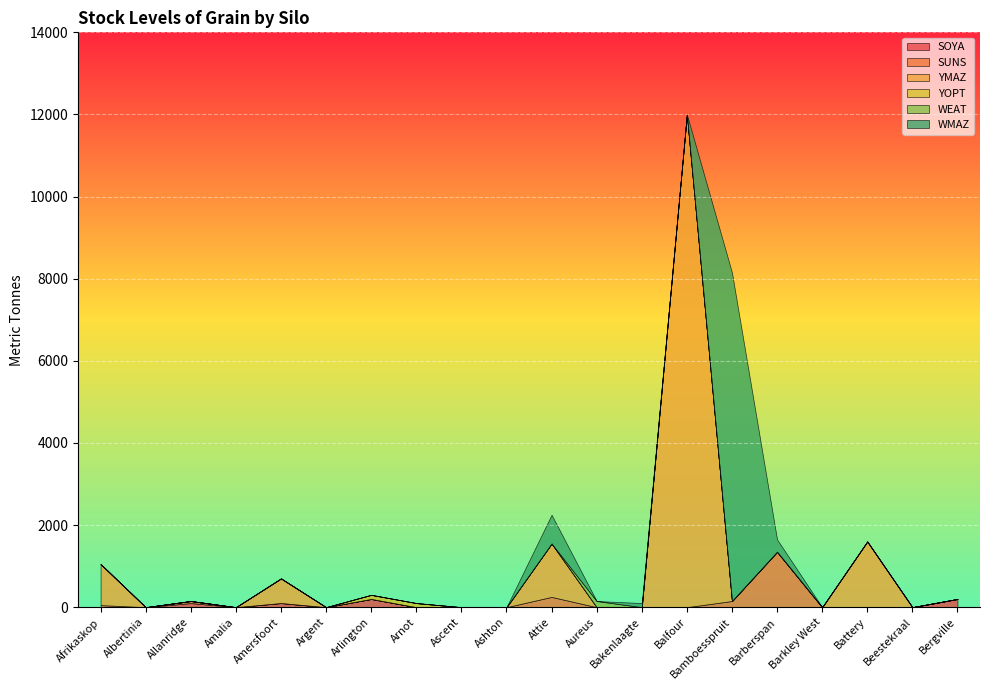

Which series changed the most between Afrikaskop and Bakenlaagte?

YMAZ